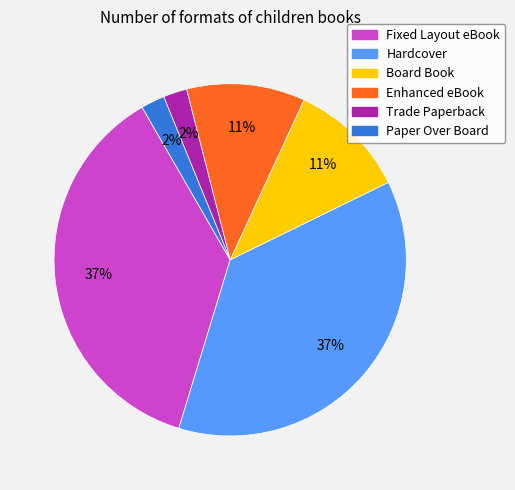

True or false: Enhanced eBook accounts for 11% of the total.

True